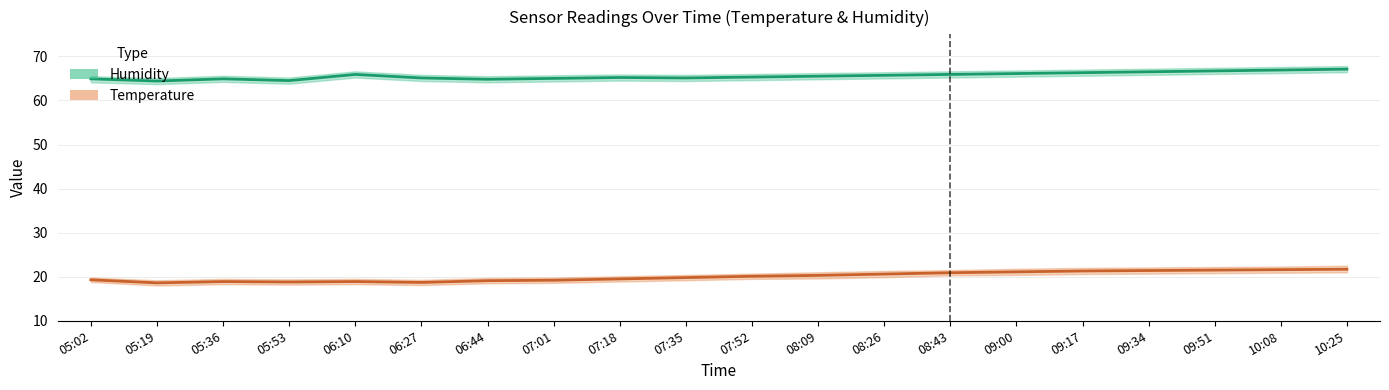

What are all the series names shown in the legend?

Humidity, Temperature